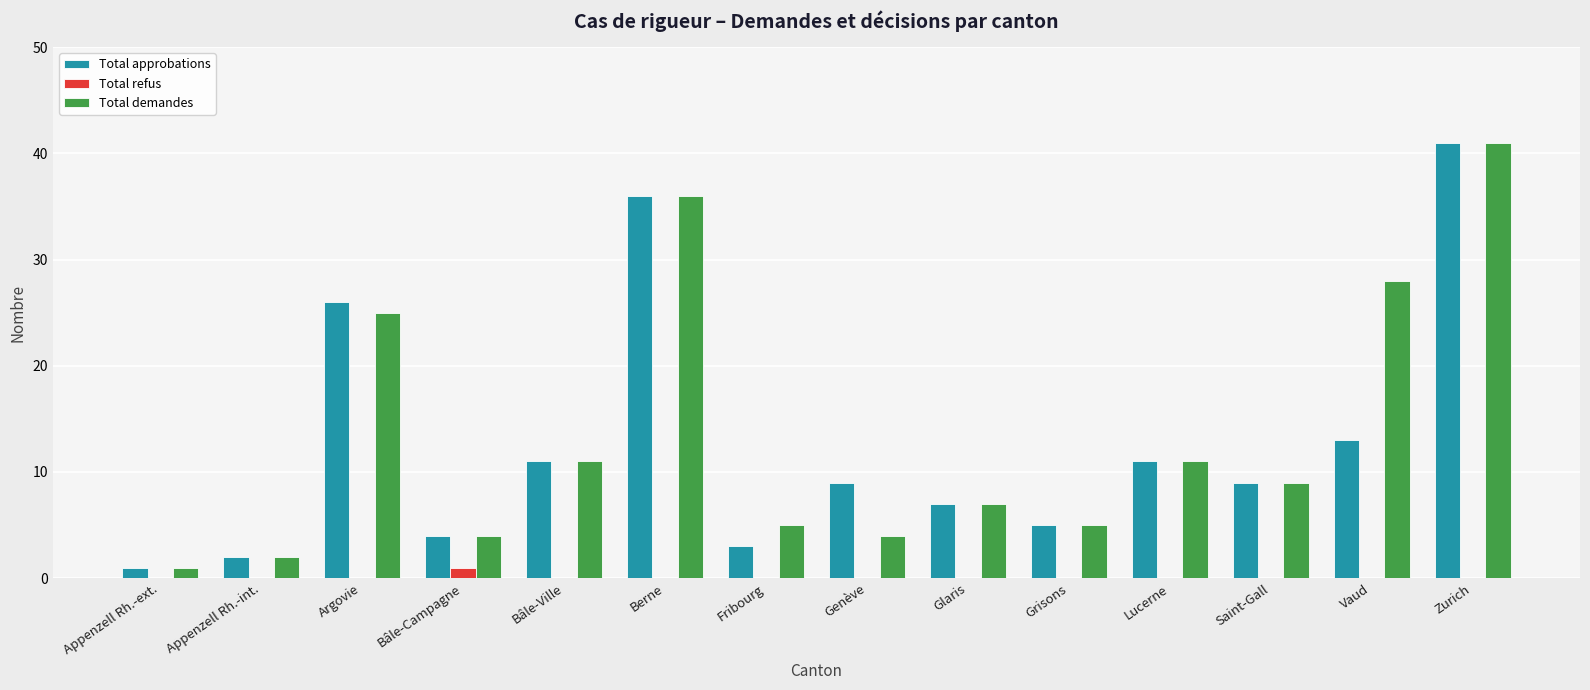

Between Argovie and Glaris, which series saw the biggest shift?

Total approbations